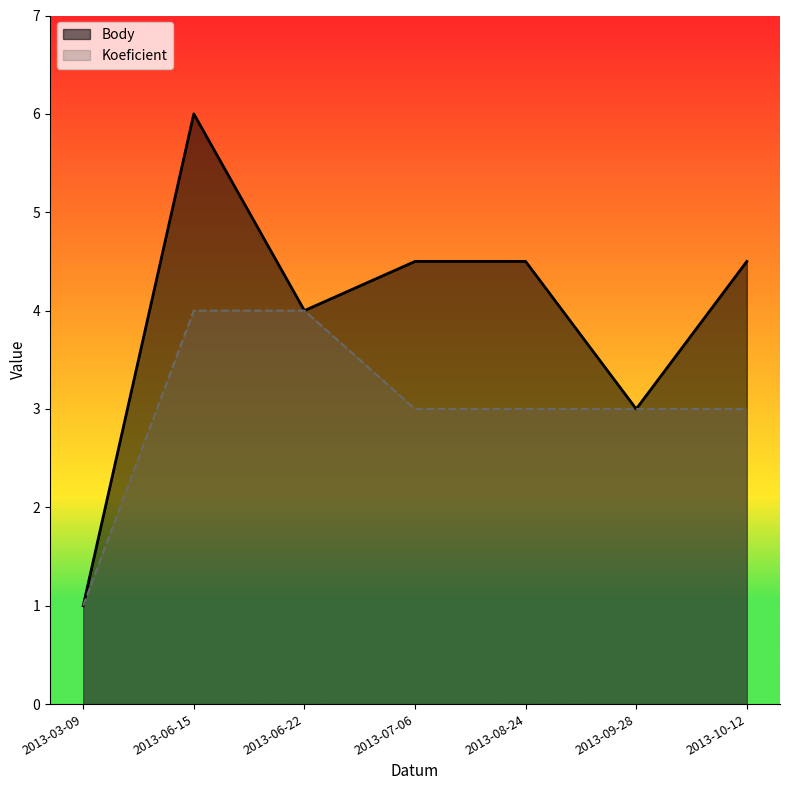

What is the label of the 6th point from the left?

2013-09-28